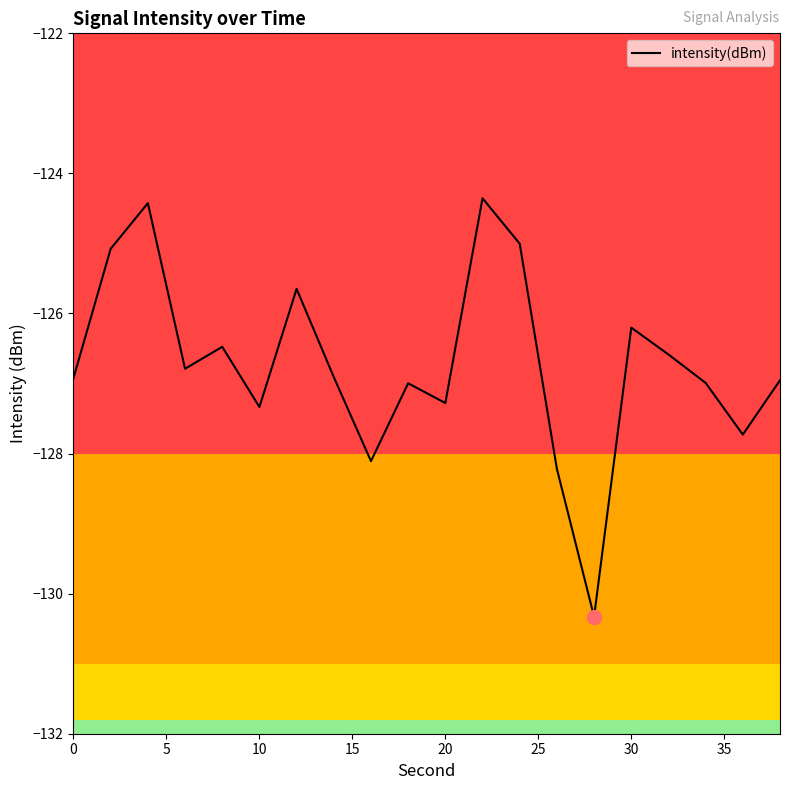

What is the difference between the maximum and minimum values?

6.0